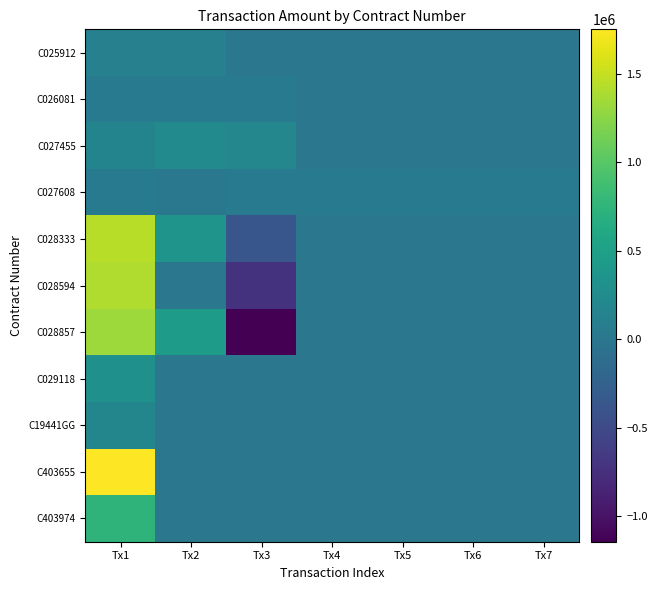

Reading left to right, what are all the values shown in this chart?

C025912: Tx1=119958	Tx2=119958	Tx3=0	Tx4=0	Tx5=0	Tx6=0	Tx7=0
C026081: Tx1=39228	Tx2=33461	Tx3=52734	Tx4=0	Tx5=0	Tx6=0	Tx7=0
C027455: Tx1=158234	Tx2=237351	Tx3=197793	Tx4=0	Tx5=0	Tx6=0	Tx7=0
C027608: Tx1=52128	Tx2=13032	Tx3=52128	Tx4=52128	Tx5=52128	Tx6=52128	Tx7=52128
C028333: Tx1=1440000	Tx2=360000	Tx3=-367672	Tx4=0	Tx5=0	Tx6=0	Tx7=0
C028594: Tx1=1400000	Tx2=0	Tx3=-715000	Tx4=0	Tx5=0	Tx6=0	Tx7=0
C028857: Tx1=1324800	Tx2=441600	Tx3=-1142400	Tx4=0	Tx5=0	Tx6=0	Tx7=0
C029118: Tx1=312100	Tx2=0	Tx3=0	Tx4=0	Tx5=0	Tx6=0	Tx7=0
C19441GG: Tx1=187570	Tx2=0	Tx3=0	Tx4=0	Tx5=0	Tx6=0	Tx7=0
C403655: Tx1=1750000	Tx2=0	Tx3=0	Tx4=0	Tx5=0	Tx6=0	Tx7=0
C403974: Tx1=741600	Tx2=0	Tx3=0	Tx4=0	Tx5=0	Tx6=0	Tx7=0